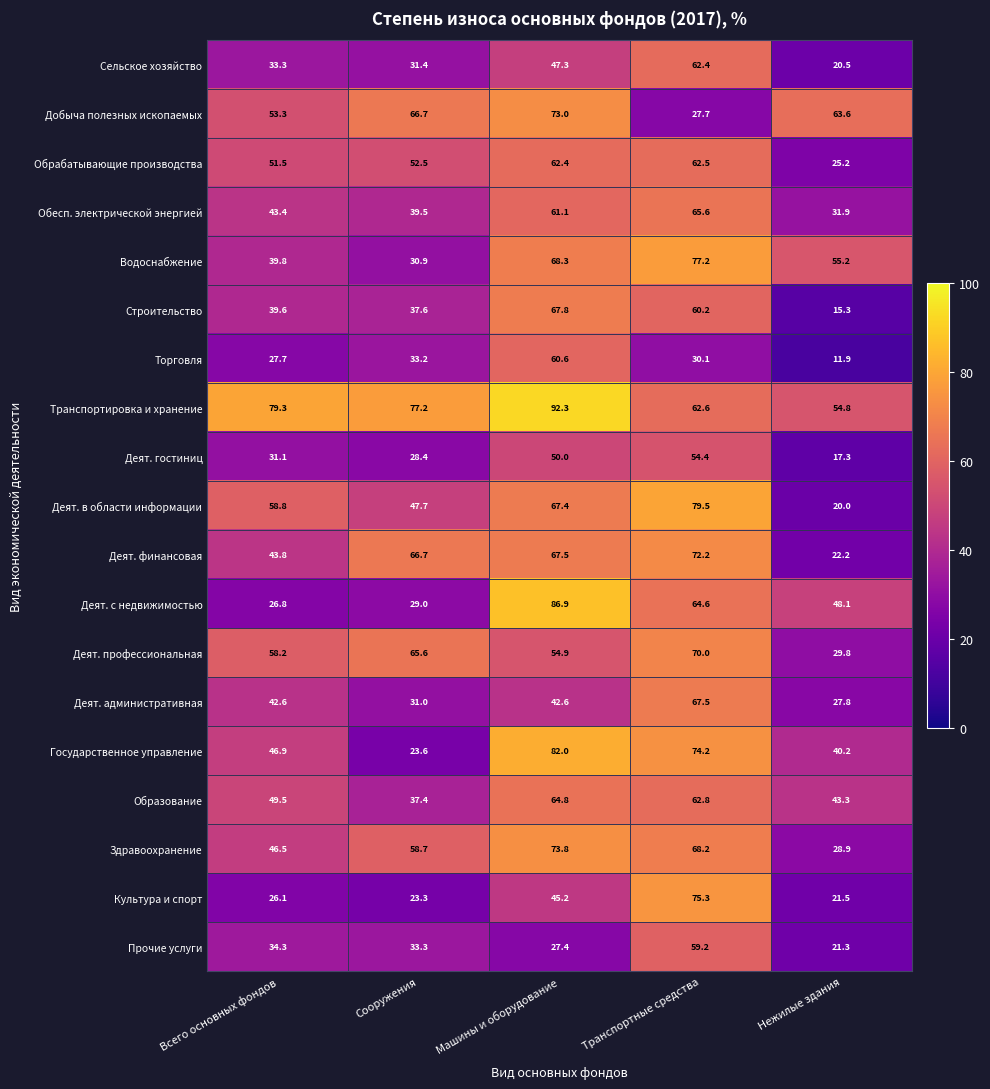

How many distinct data groups are displayed?

19